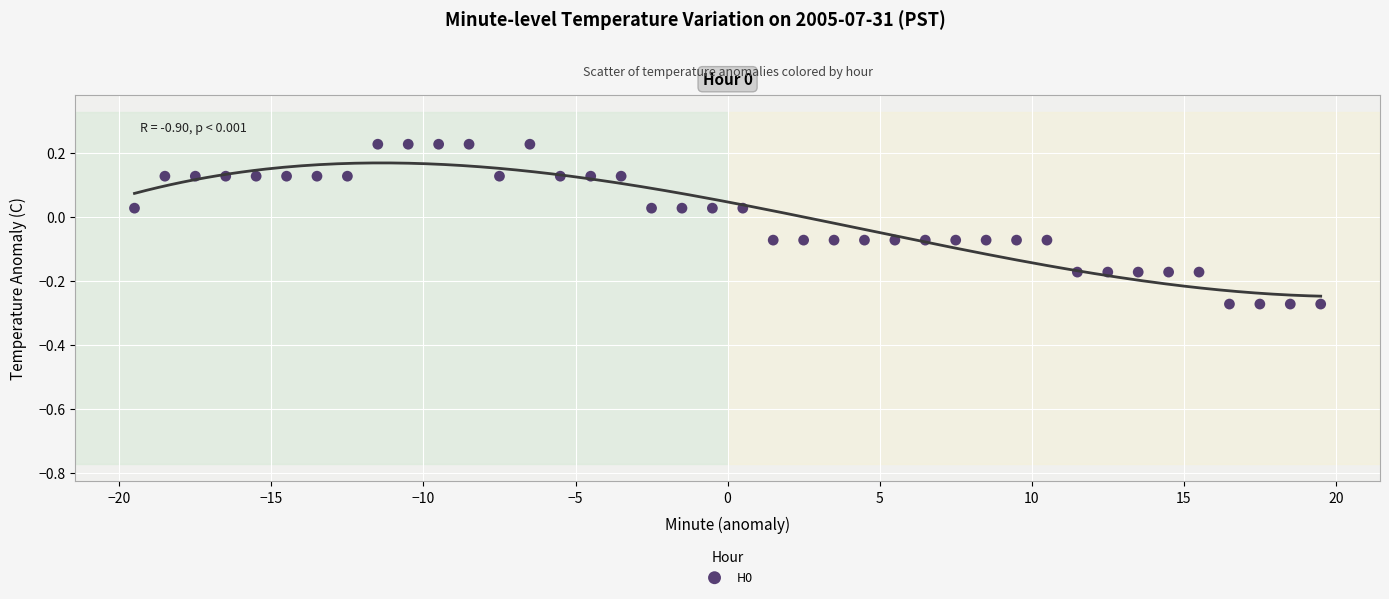

What is the range of X values (max minus min)?

39.0